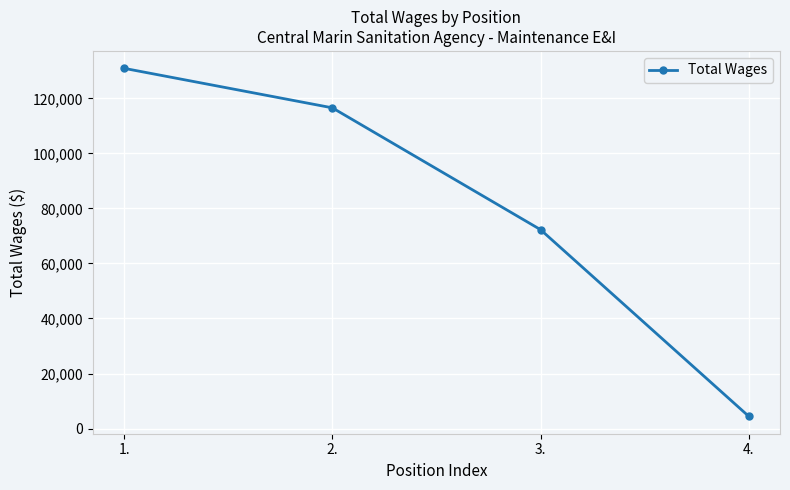

What is the value of the 2nd point from the left?

116546